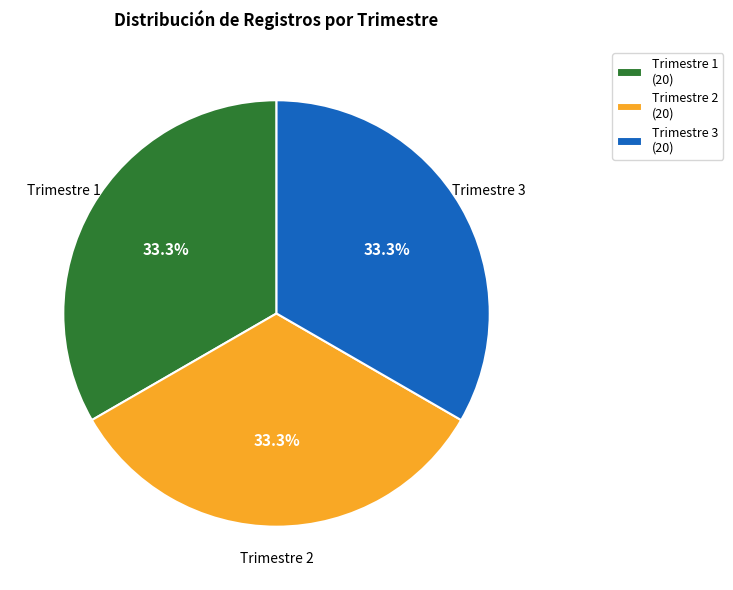

What percentage is NOT represented by Trimestre 3?

66.7%